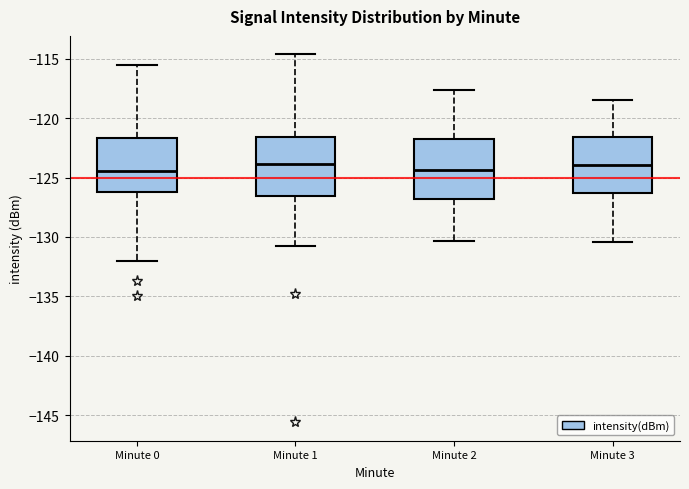

Reading left to right, transcribe this box plot: for each box, give where its median line is, the range the box spans, and where its two whiskers end, as read against the y-axis. The values are not printed on the chart, so give them approximately, as read against the axis.

Minute 0: median -124.5, box -126.5 to -121.5, whiskers -132.0 to -115.5
Minute 1: median -124.0, box -126.5 to -121.5, whiskers -131.0 to -114.5
Minute 2: median -124.5, box -127.0 to -122.0, whiskers -130.5 to -117.5
Minute 3: median -124.0, box -126.5 to -121.5, whiskers -130.5 to -118.5